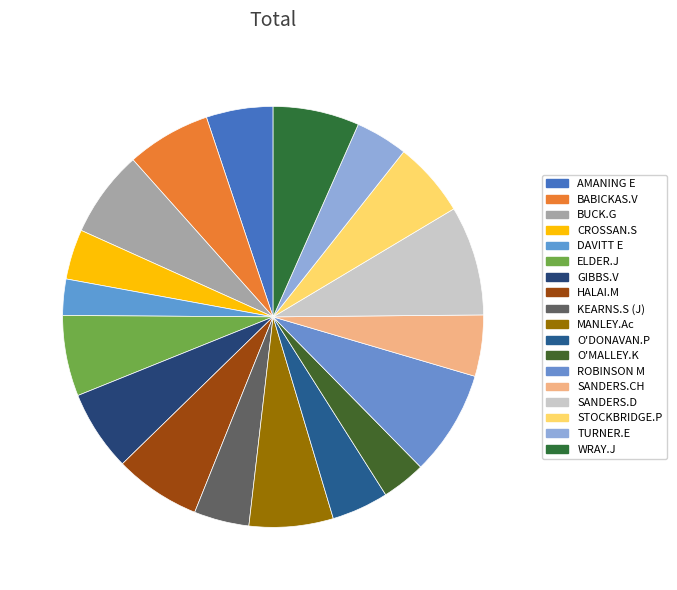

What is the ratio of the value at AMANING E to the value at SANDERS.CH?

1.1